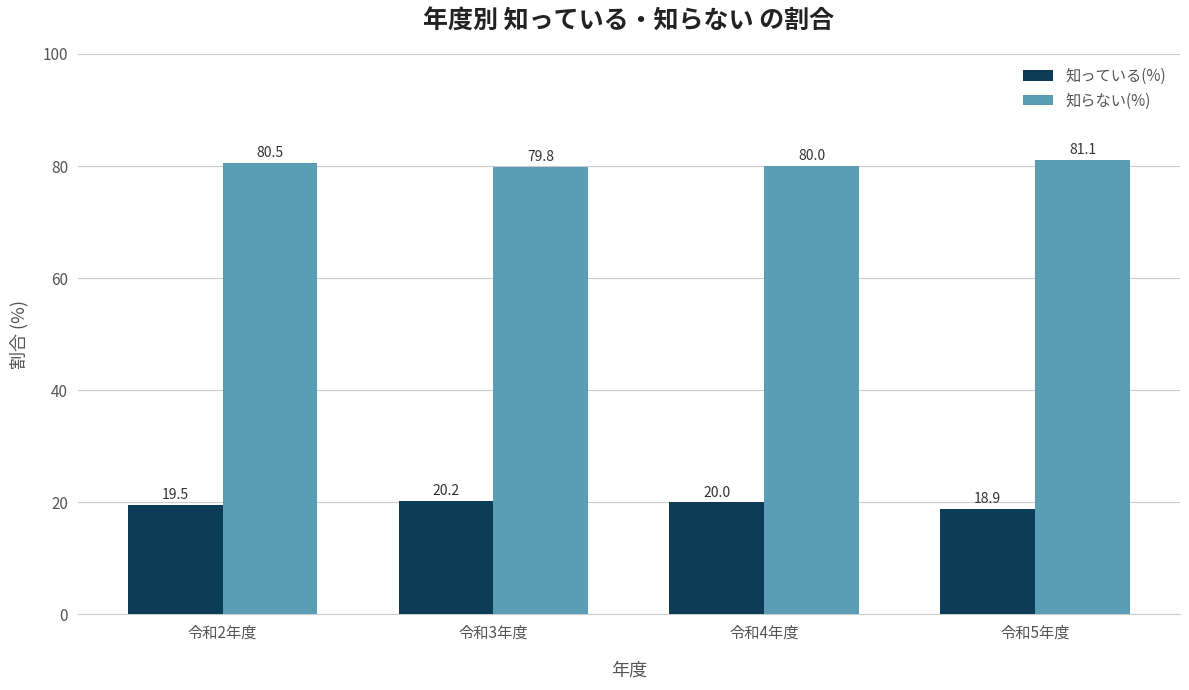

True or false: 知っている(%) has a value of 18.9 at 令和5年度.

True